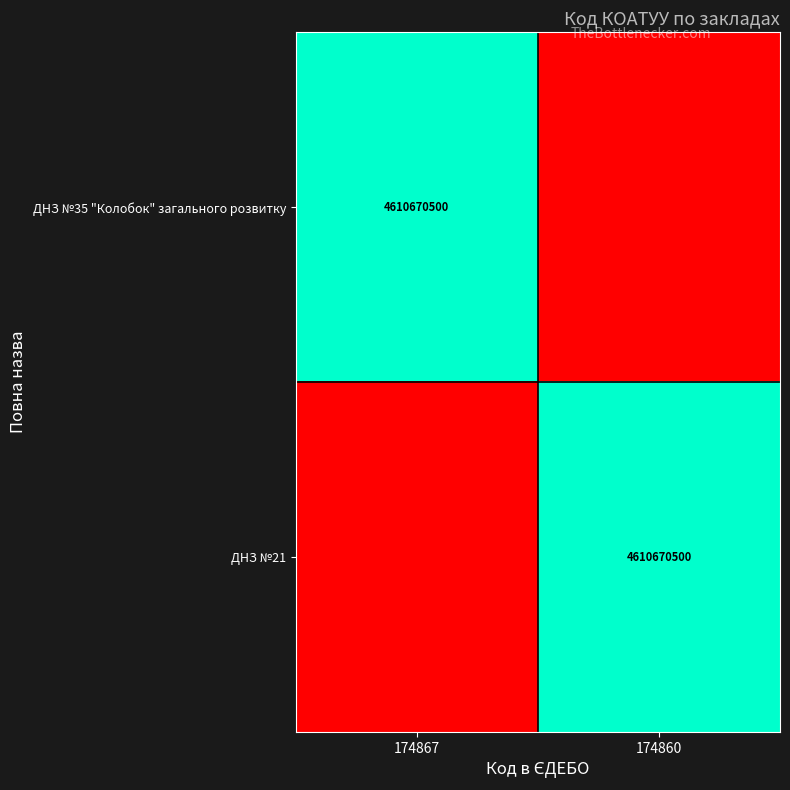

The value of ДНЗ №21 at 174860 is 4610670500. True or false?

True